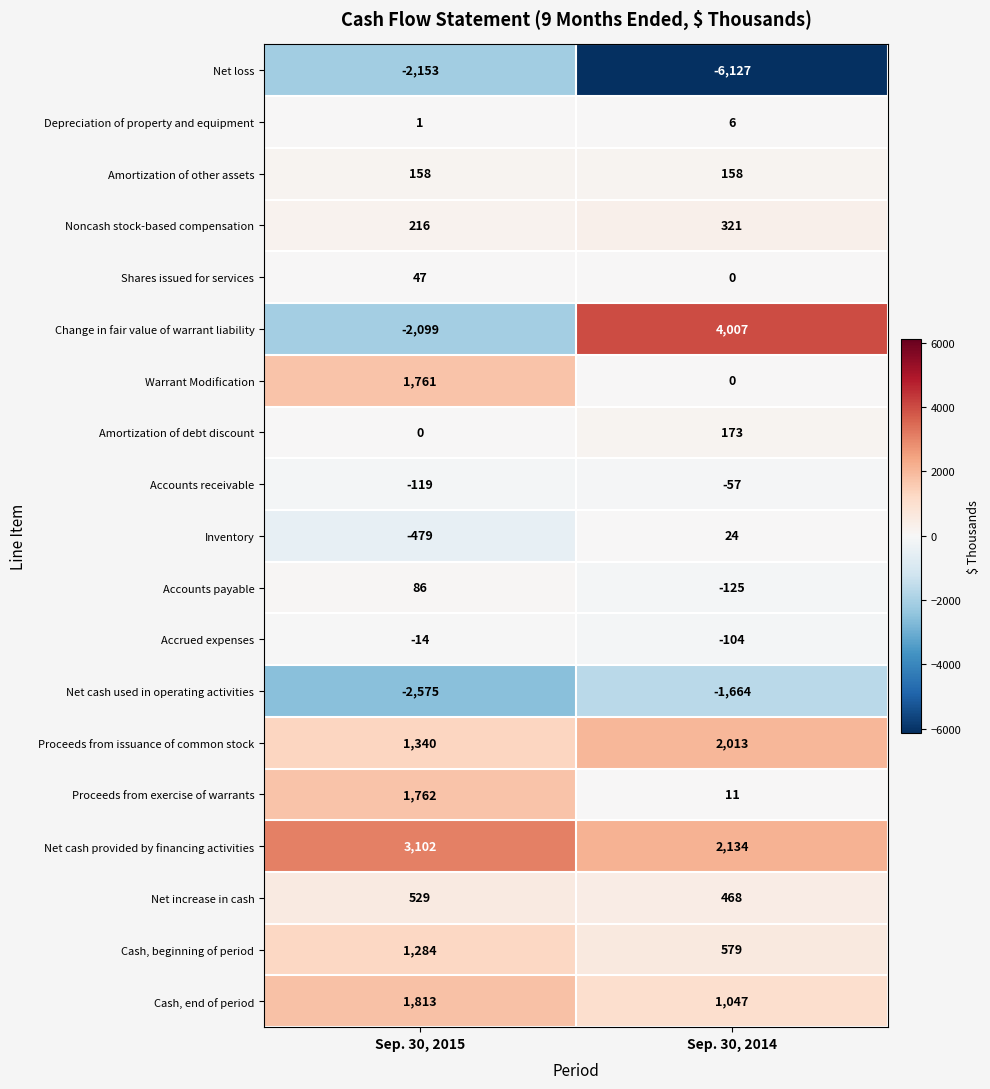

What is the difference between the maximum and minimum values in the Accounts payable series?

211